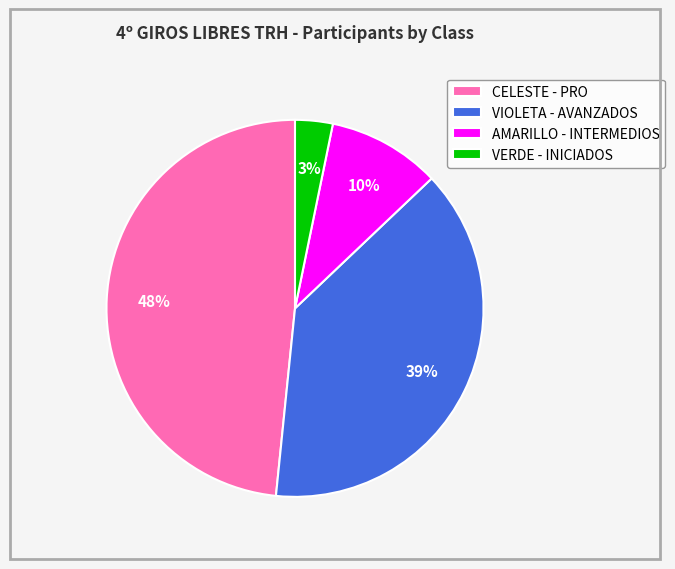

Is the sum of CELESTE - PRO and VERDE - INICIADOS greater than half?

Yes